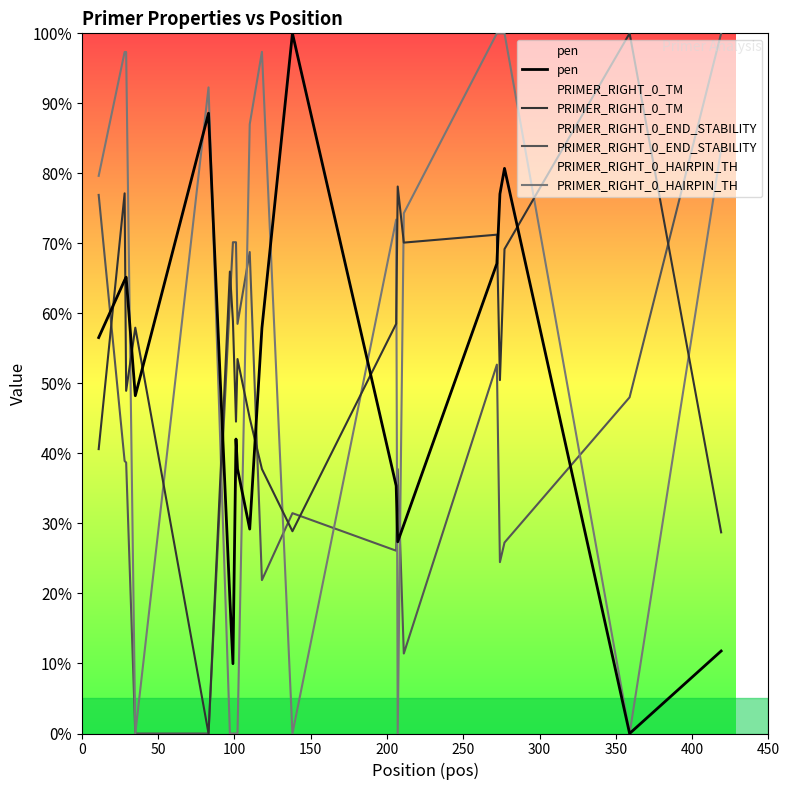

What is the greatest value displayed?

100.0